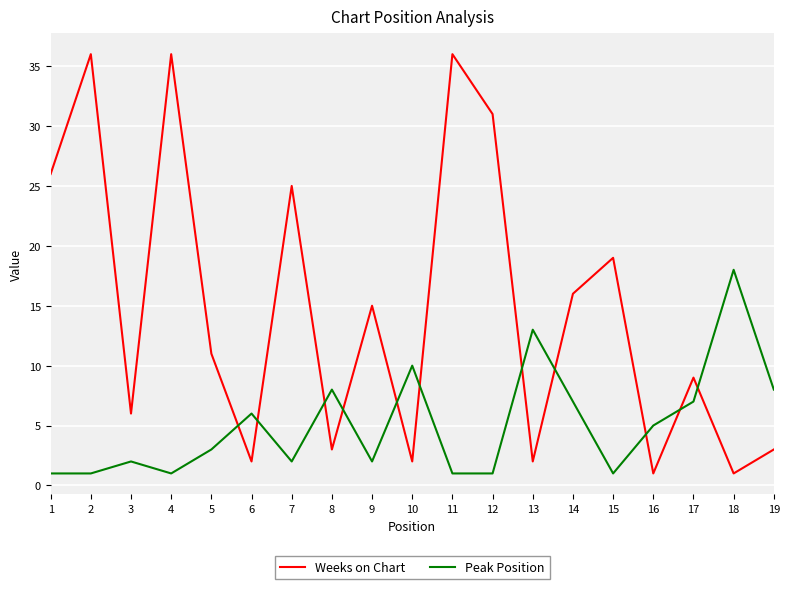

At which label does Peak Position reach its peak?

18